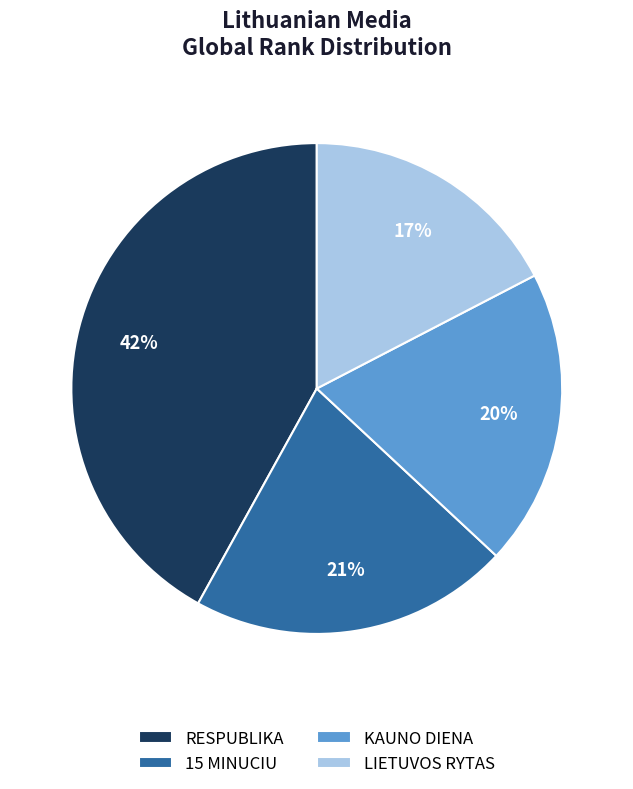

Do RESPUBLIKA and 15 MINUCIU together represent more than half of the pie?

Yes